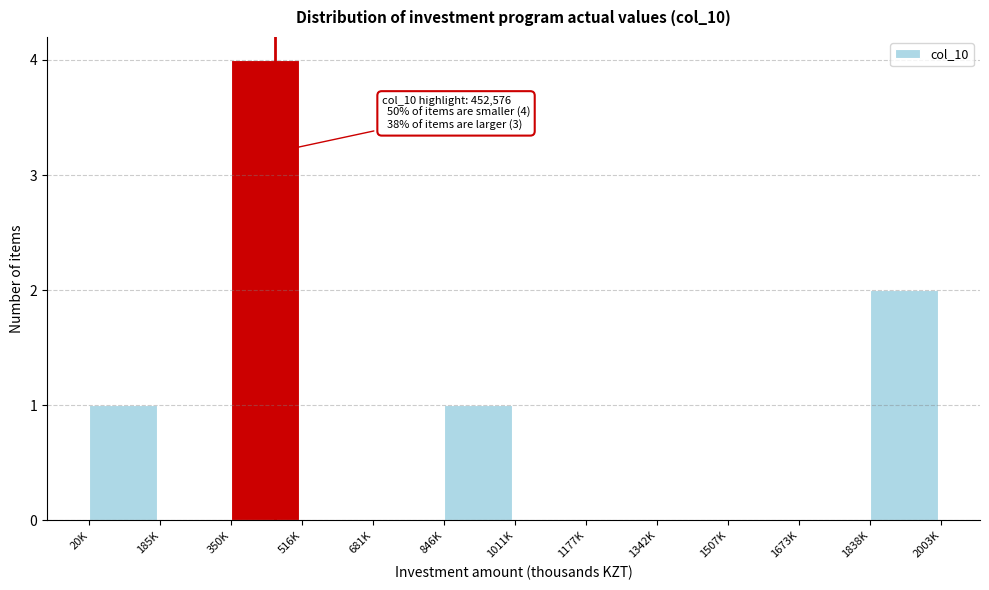

Reading left to right, list all the values displayed in this chart.

20K=1	185K=0	350K=4	516K=0	681K=0	846K=1	1011K=0	1177K=0	1342K=0	1507K=0	1673K=0	1838K=2